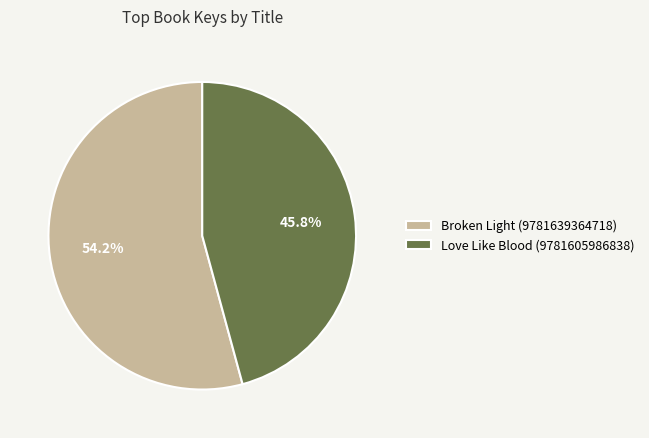

To the nearest percent, what portion does Love Like Blood (9781605986838) represent?

46%